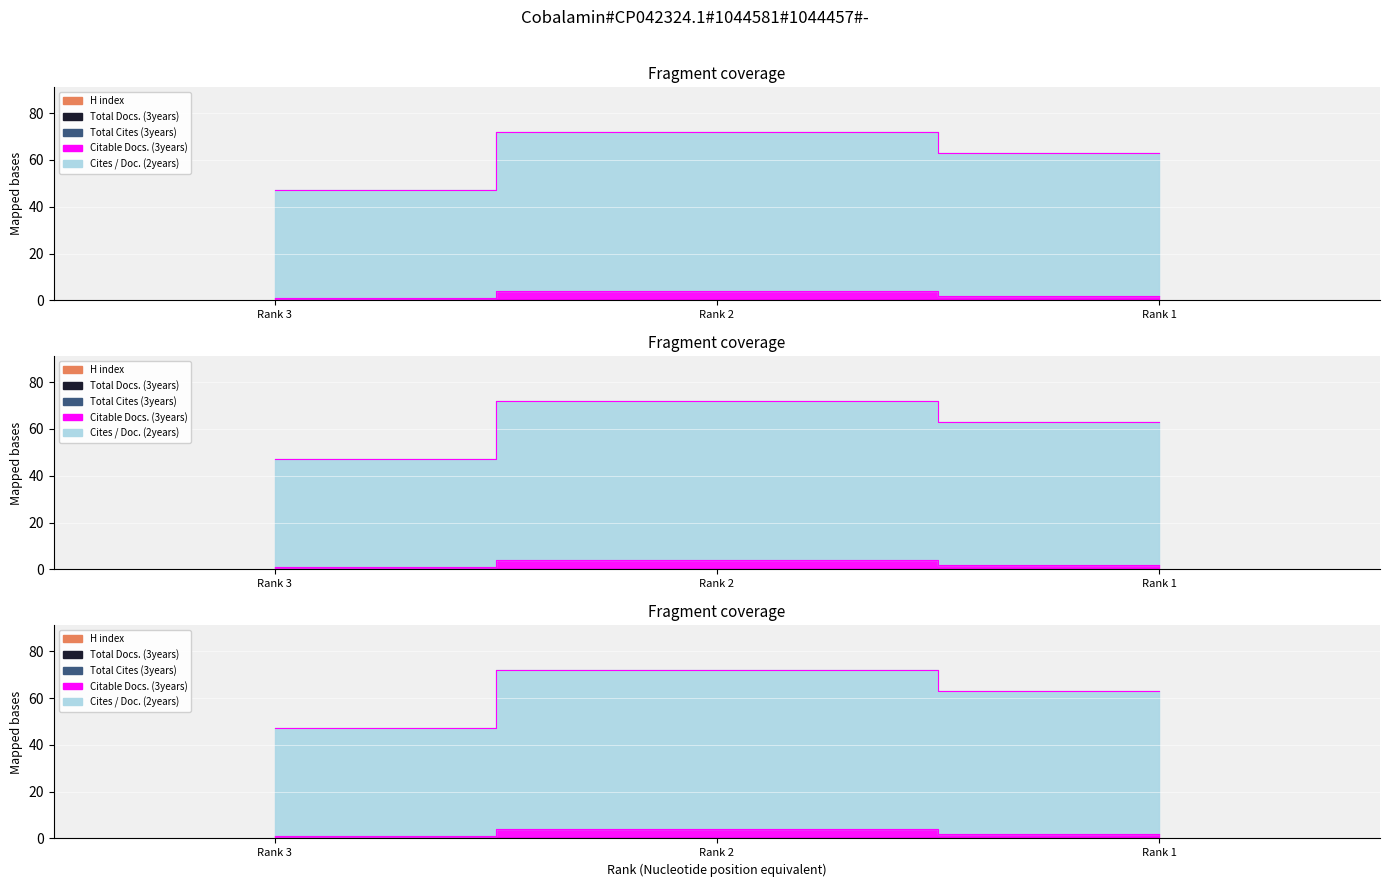

Reading left to right, transcribe all the data shown in this chart.

H index: 0	0	0
Total Docs. (3years): 0	0	0
Total Cites (3years): 0	0	0
Citable Docs. (3years): 1	4	2
Cites / Doc. (2years): 46	68	61